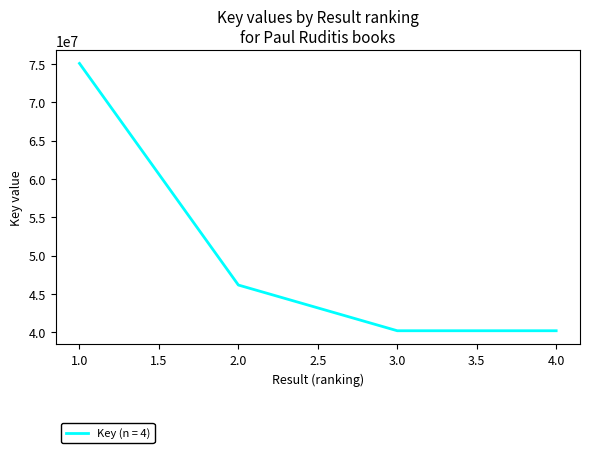

At which label is the value closest to 57625335?

2.0